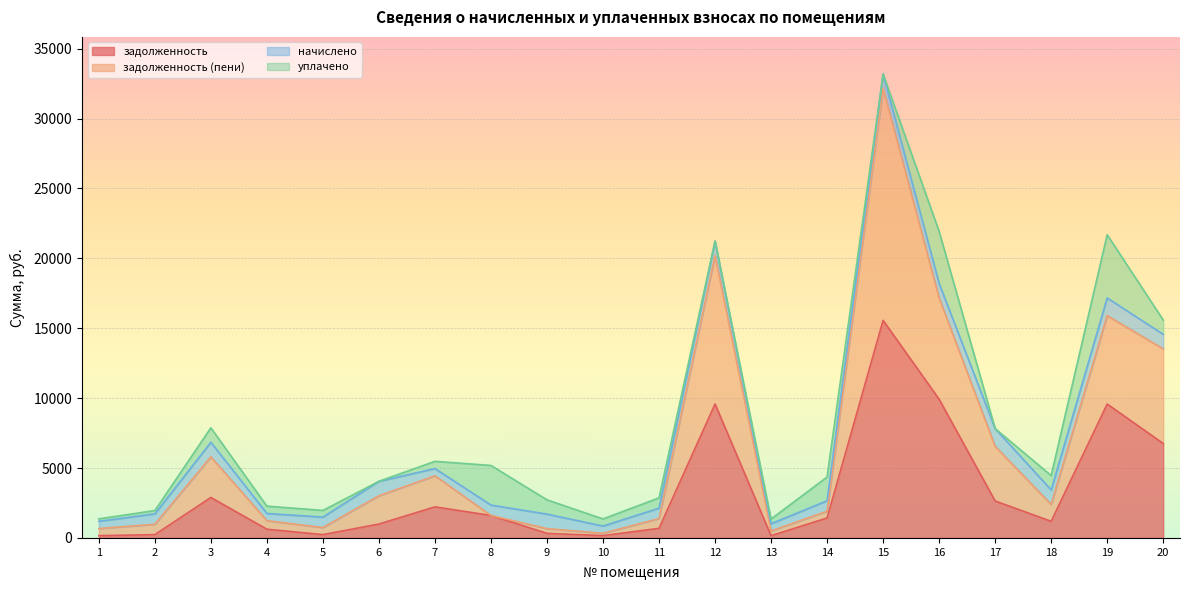

What is the maximum value for задолженность?

15562.1